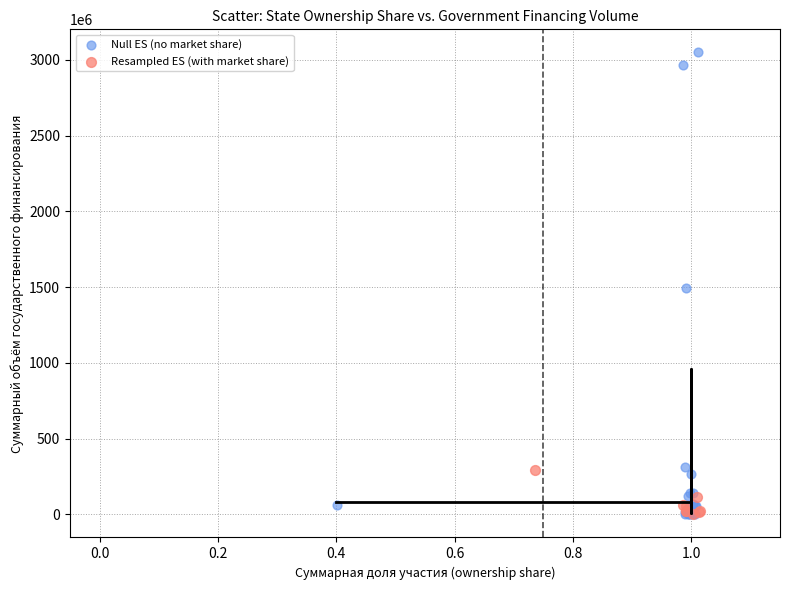

What are all the series names shown in the legend?

Null ES (no market share), Resampled ES (with market share)